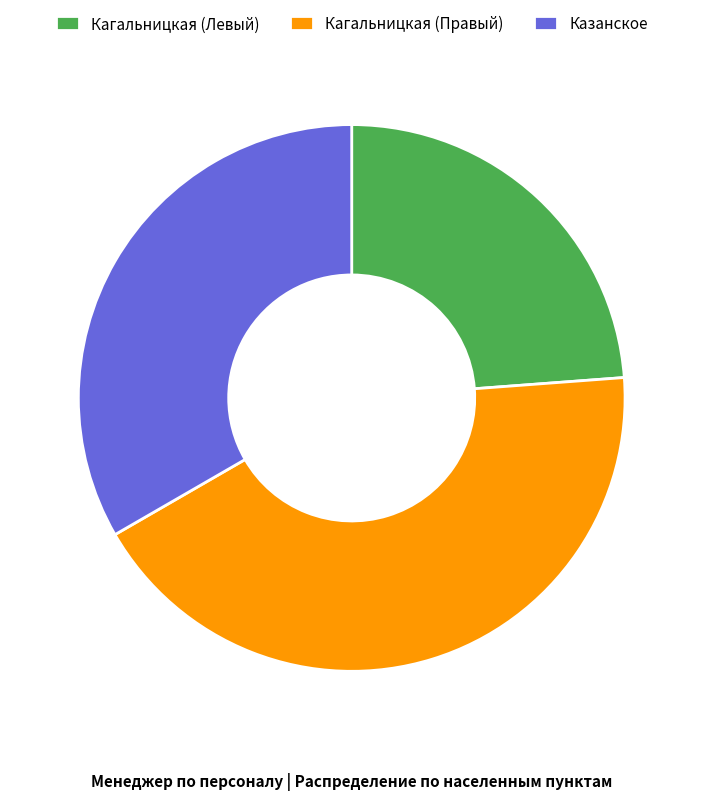

Combined, do Кагальницкая (Правый) and Кагальницкая (Левый) account for over 50%?

Yes